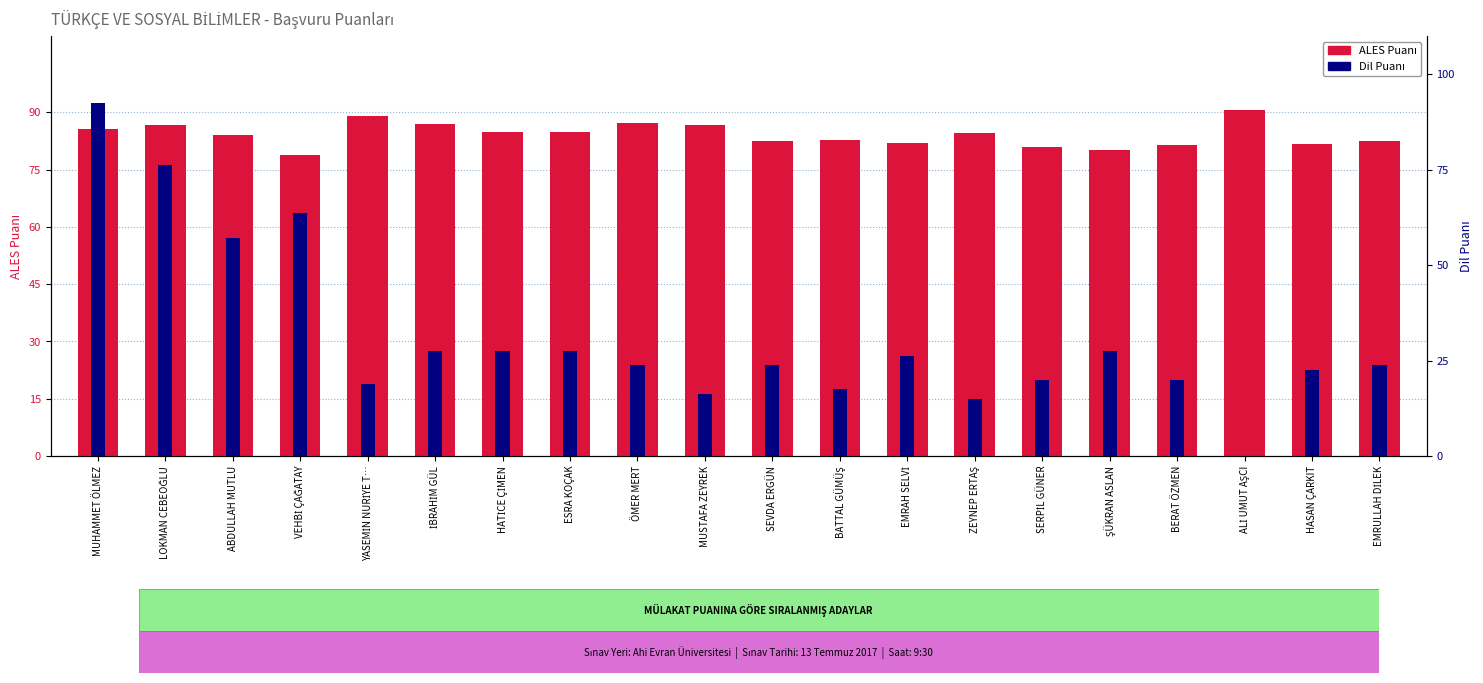

What is the average value of the ALES Puanı series?

84.2